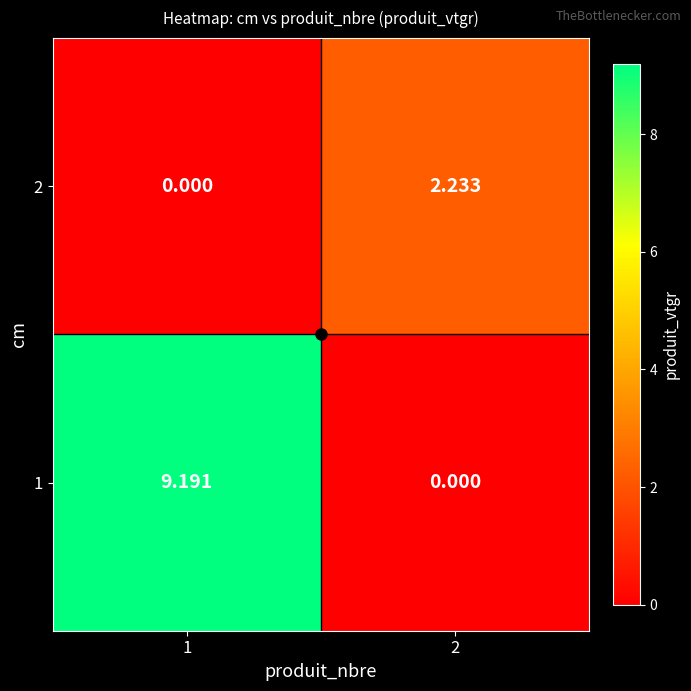

At how many categories does at least one series exceed 3?

1